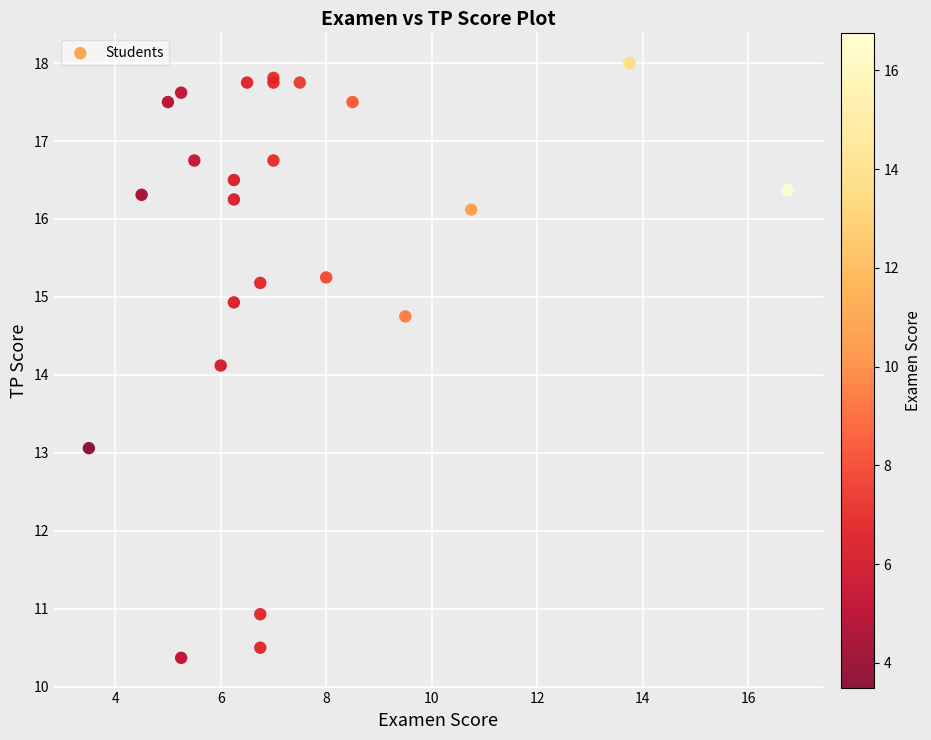

What Y value in the scatter plot is closest to 14?

14.1